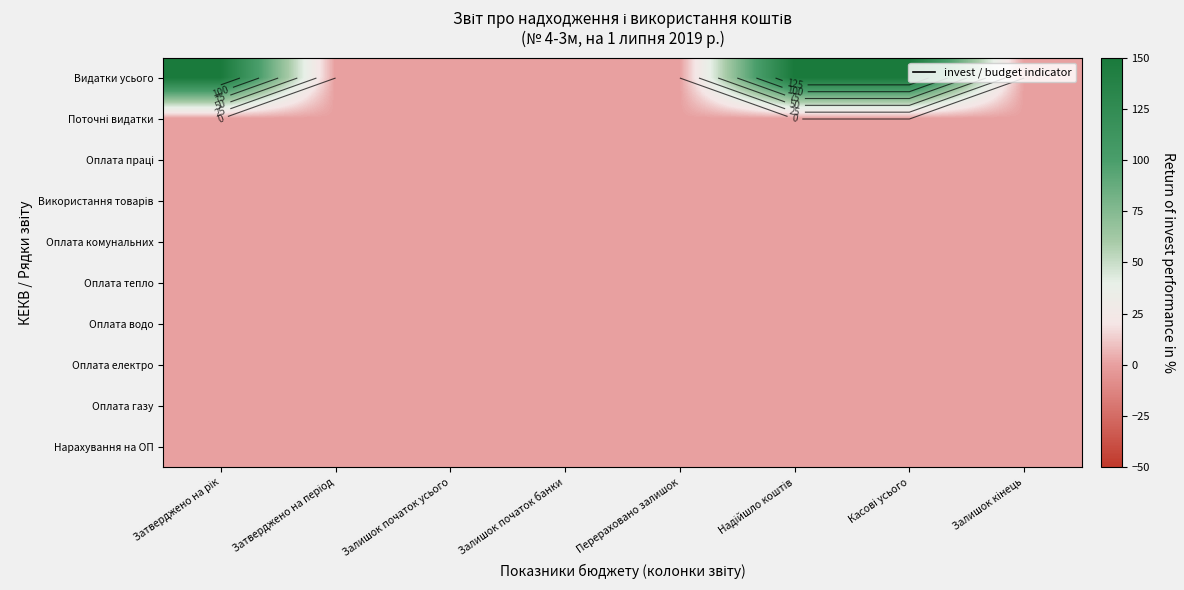

At how many categories does at least one series exceed 24?

3